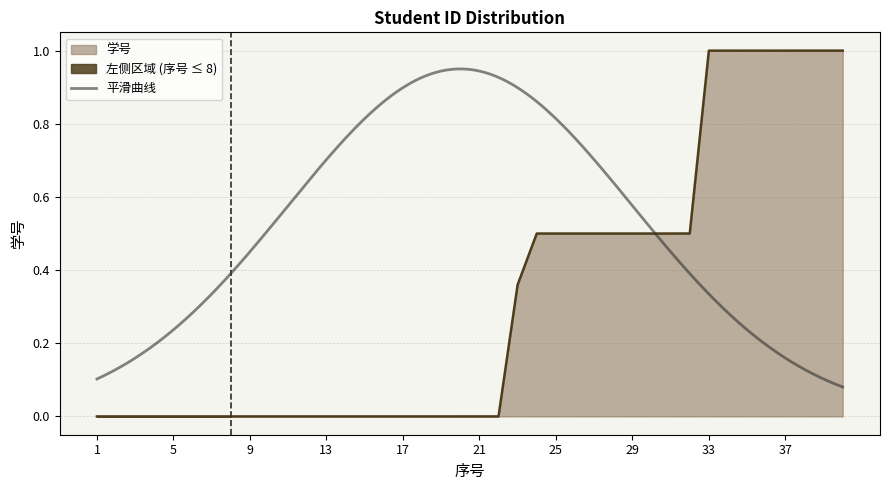

Reading left to right, transcribe all the data shown in this chart.

0.0	0.0	0.0	0.0	0.0	0.0	0.0	0.0	0.0	0.0	0.0	0.0	0.0	0.0	0.0	0.0	0.0	0.0	0.0	0.0	0.0	0.0	0.4	0.5	0.5	0.5	0.5	0.5	0.5	0.5	0.5	0.5	1.0	1.0	1.0	1.0	1.0	1.0	1.0	1.0